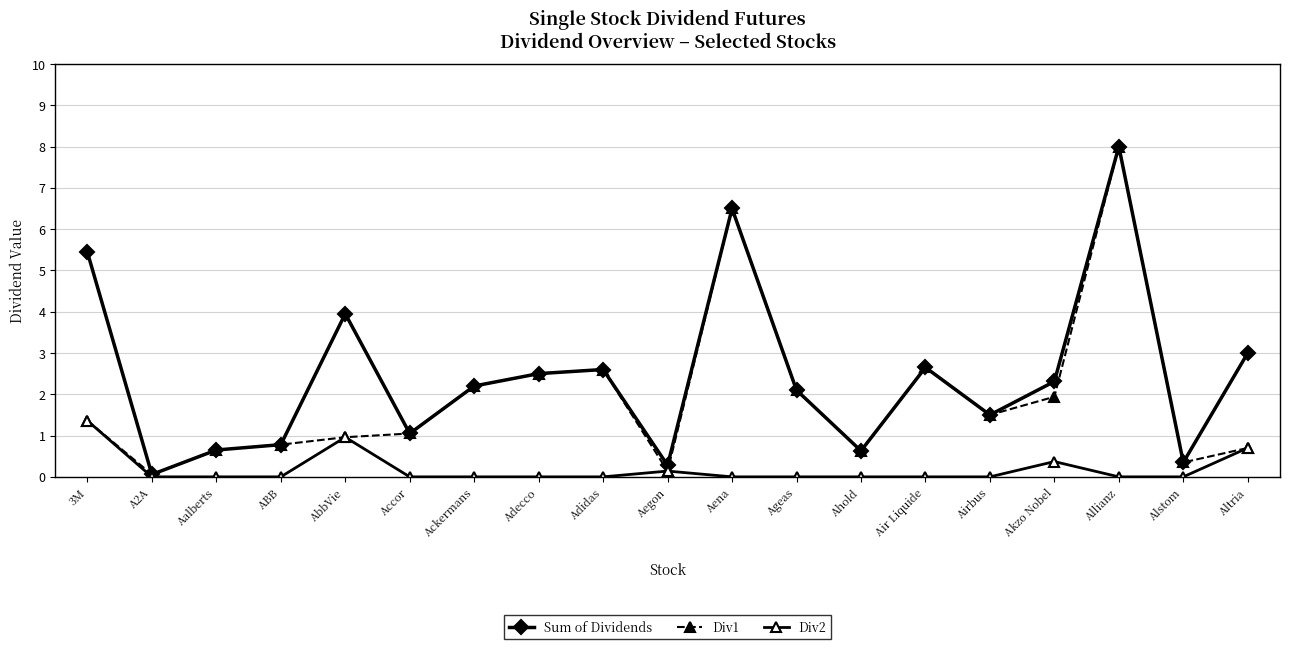

In Div1, how many points are higher than both neighbors (excluding endpoints)?

4